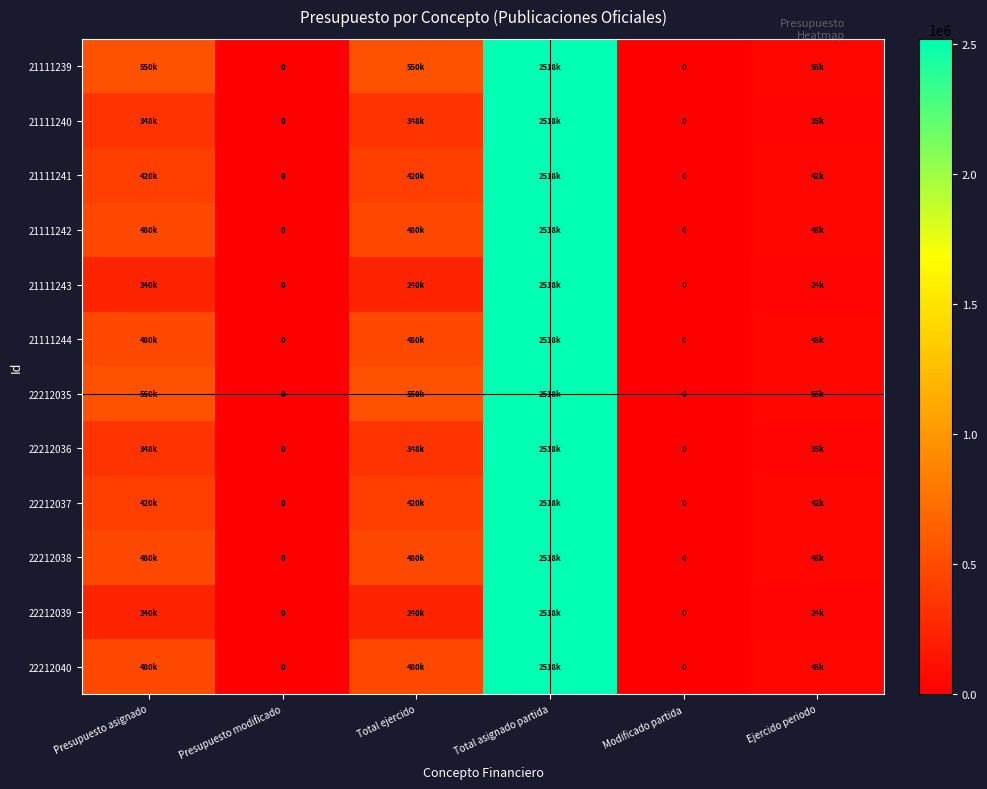

Which series has the largest total across all categories?

21111239